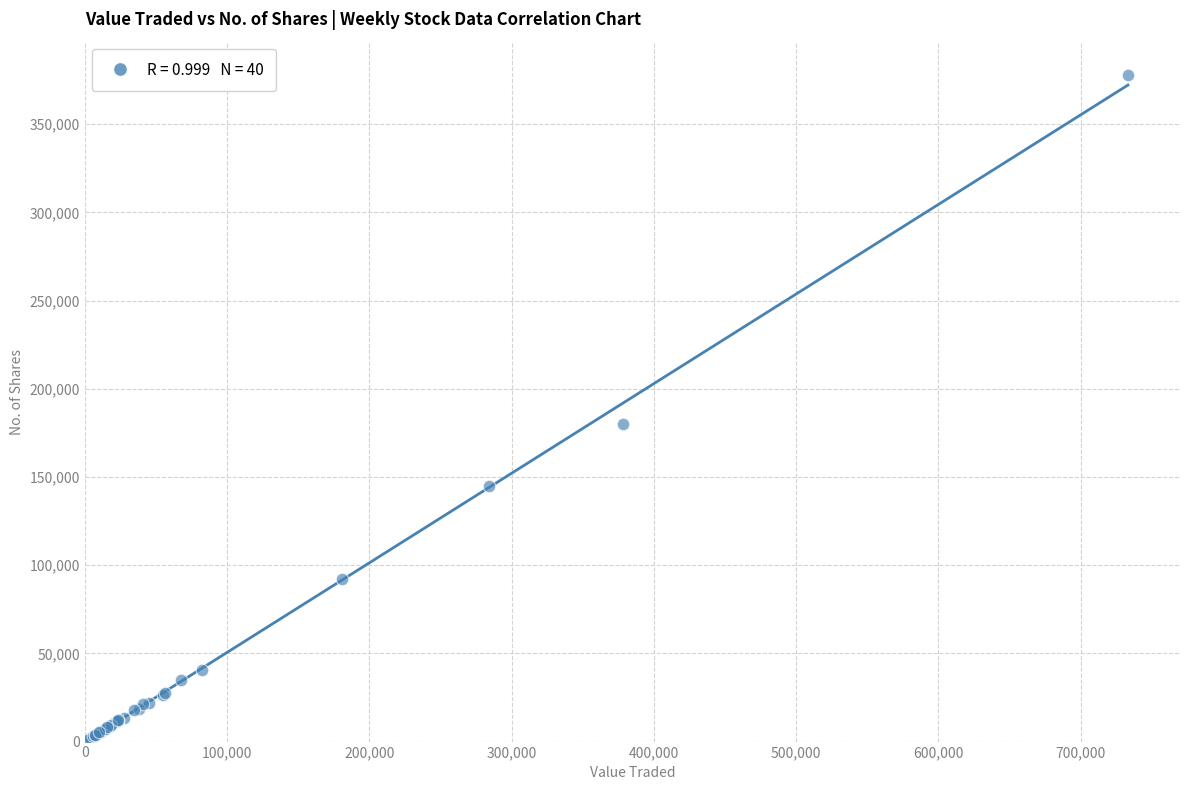

What Y value in the scatter plot is closest to 189384?

179994